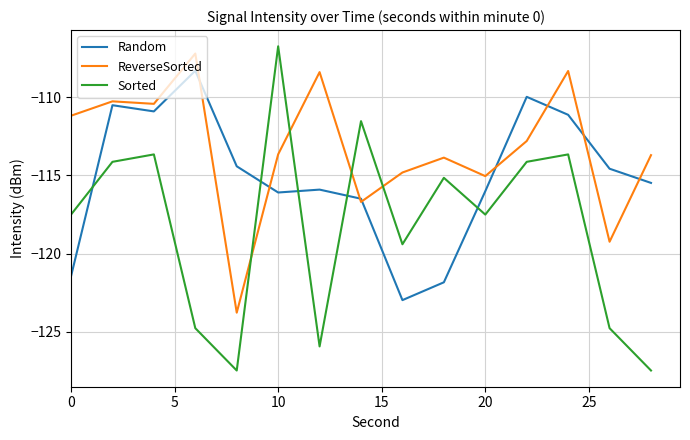

Which series has the largest range (max minus min)?

Sorted